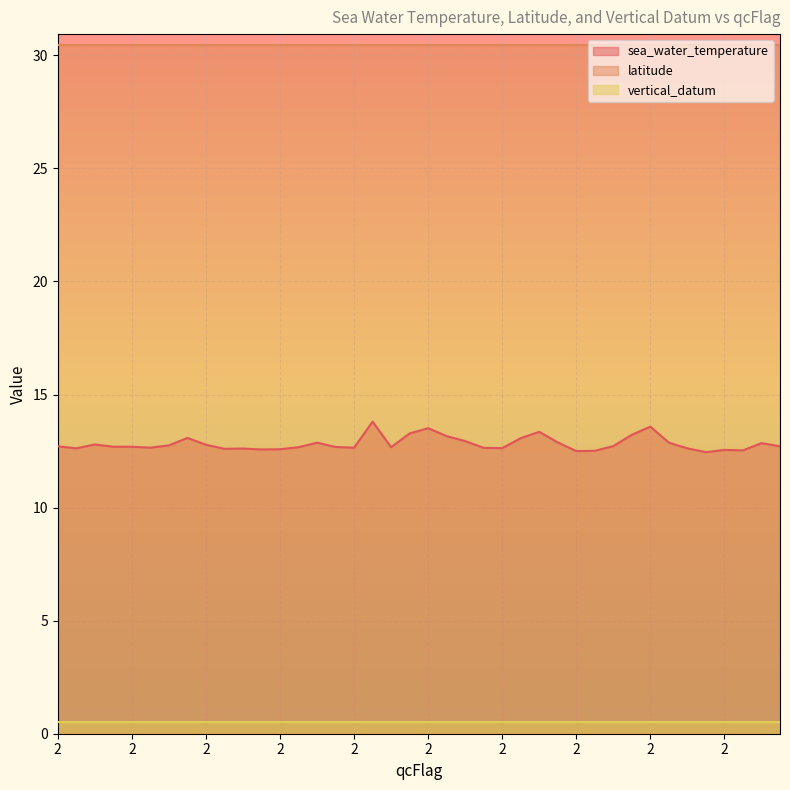

Which category has the highest value across all series?

2